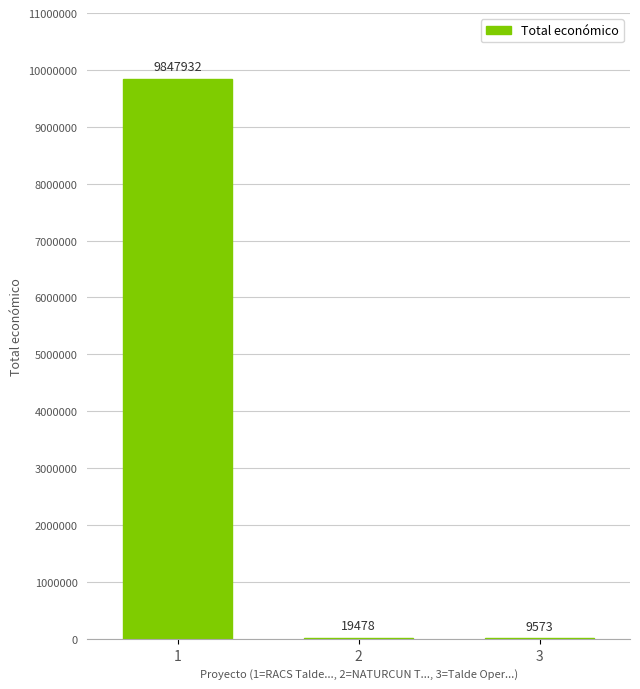

Which has a higher value, 3 or 2?

2